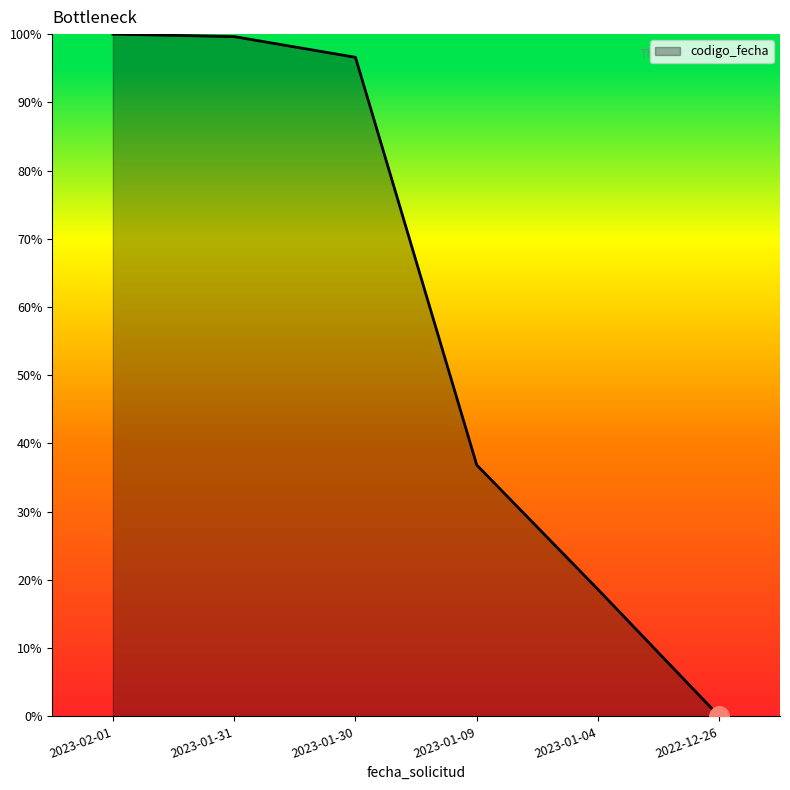

What position from the left is 2023-01-04?

5